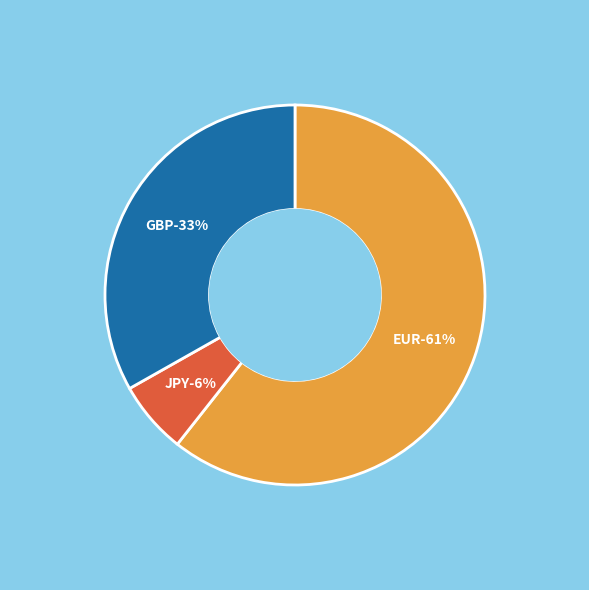

What is the largest slice in the pie chart?

EUR